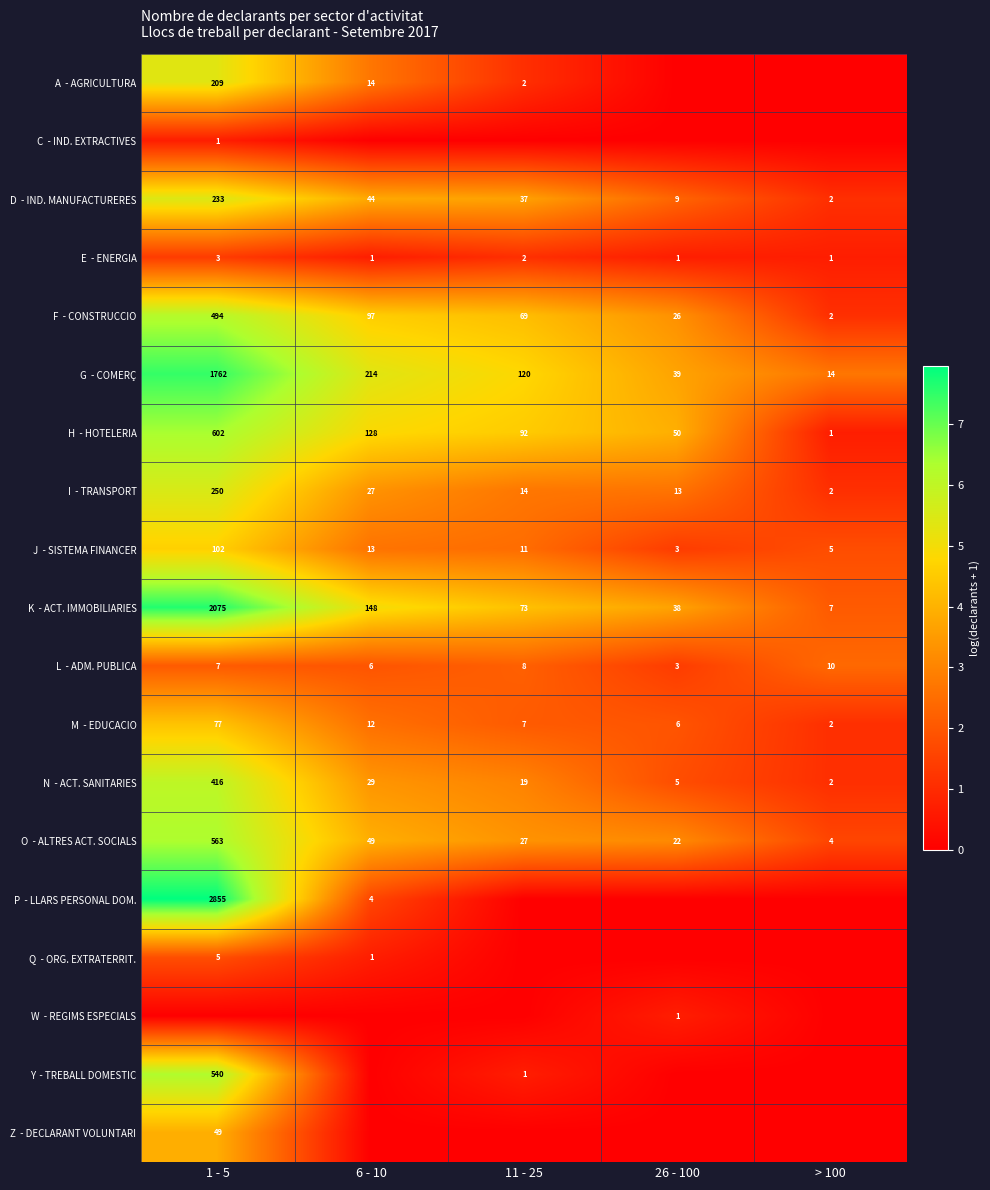

At how many categories does at least one series exceed 2?

5